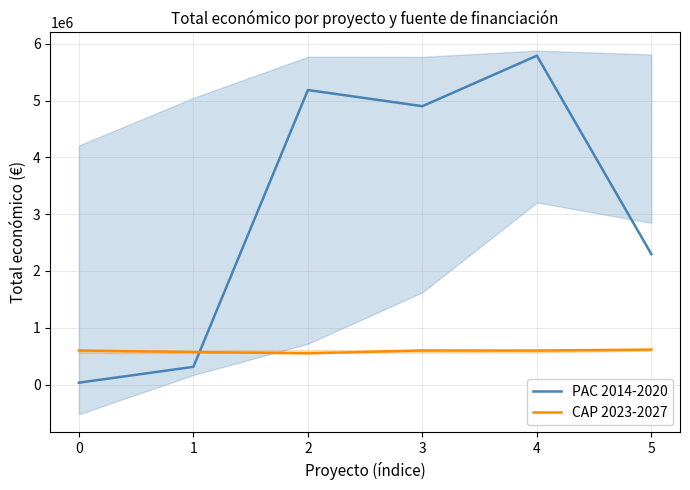

Reading left to right, list all the values displayed in this chart.

PAC 2014-2020: 32480	311553	5187255	4902645	5792221	2296067
CAP 2023-2027: 599792	571965	548889	600000	598139	615375